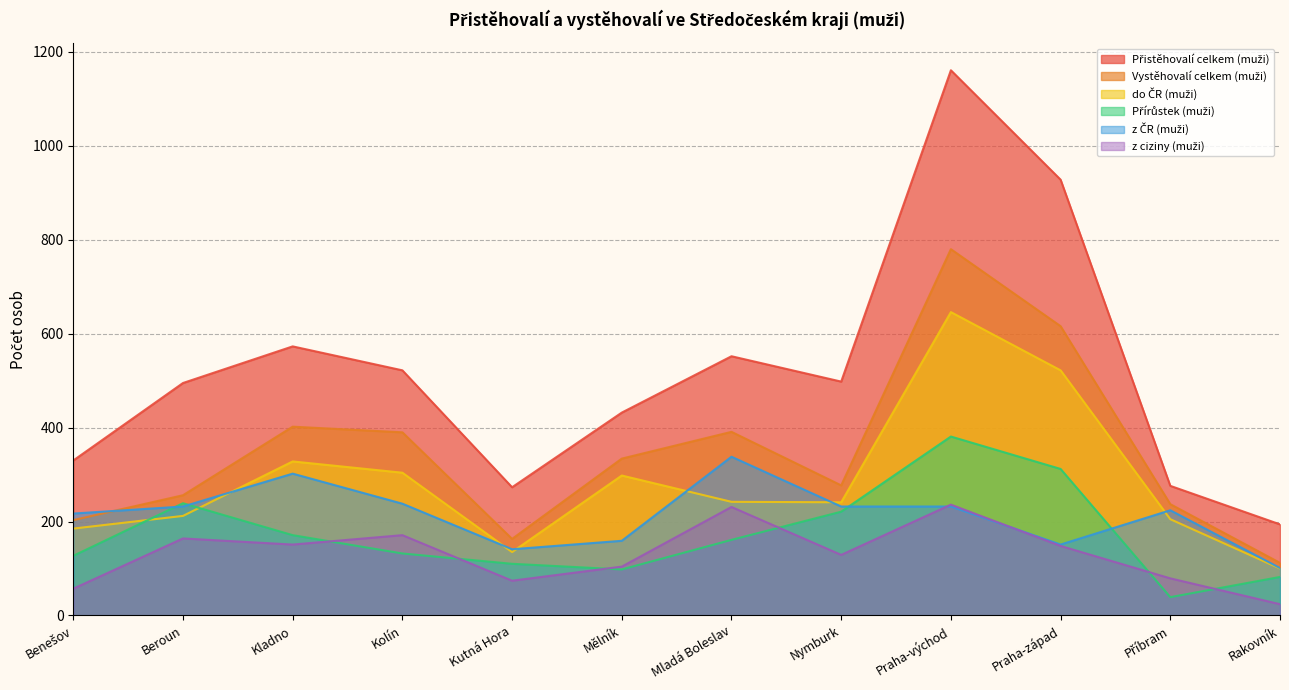

At which category is the sum across all series the highest?

Praha-východ